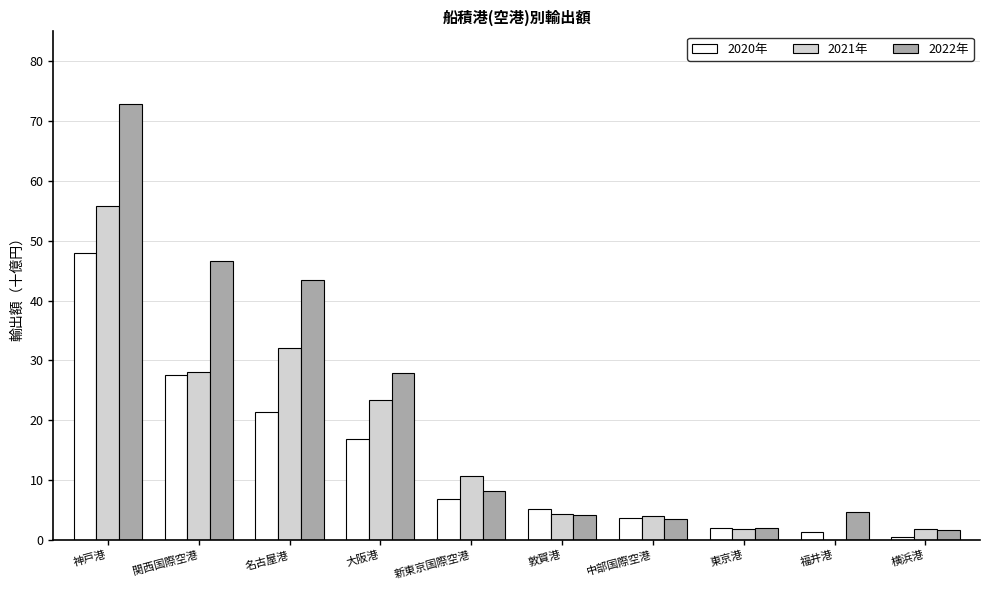

What is the spread (max minus min) of values at 福井港?

4.7